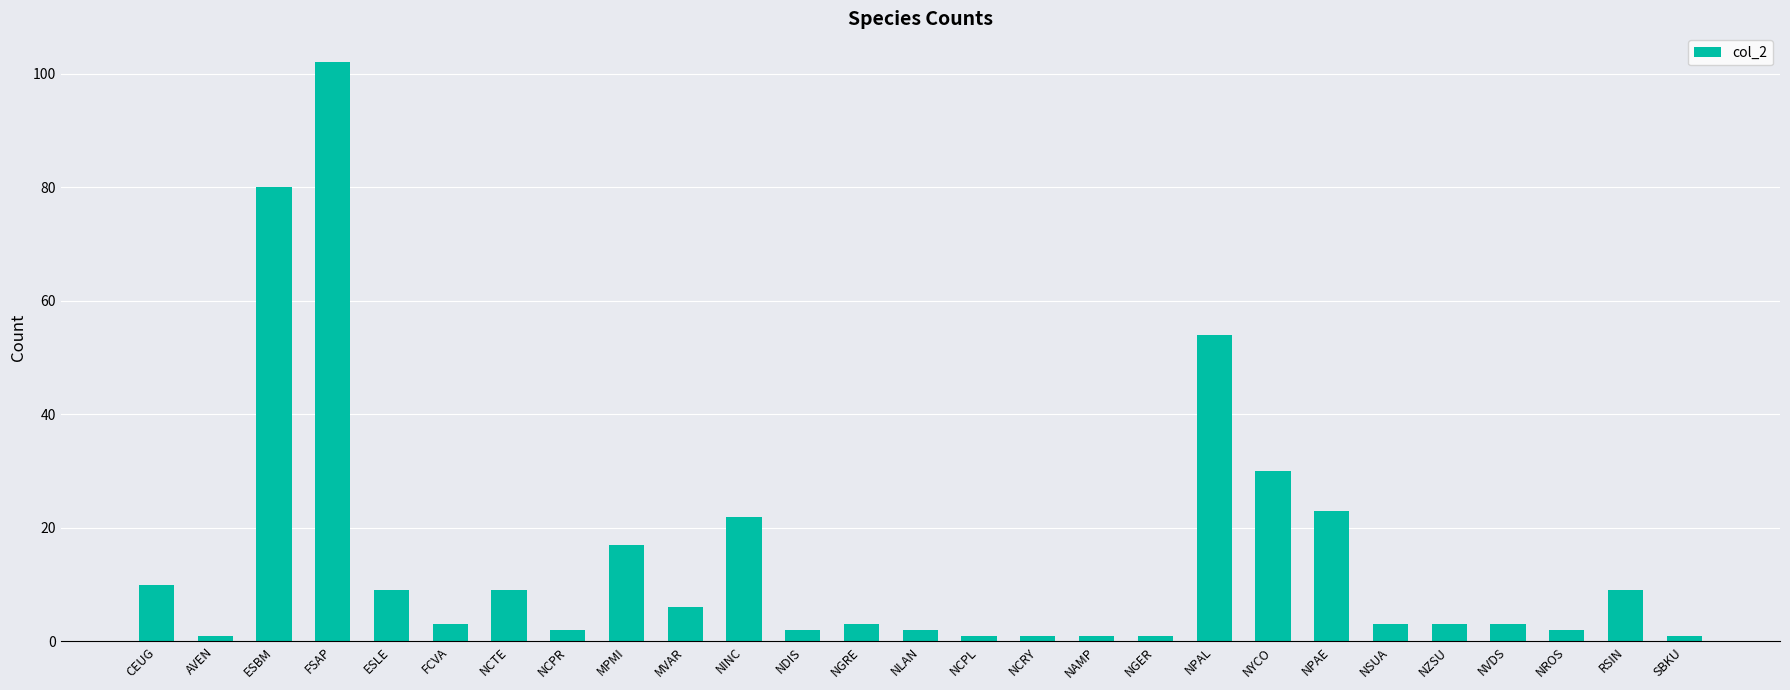

Where does the data first go above 3?

CEUG